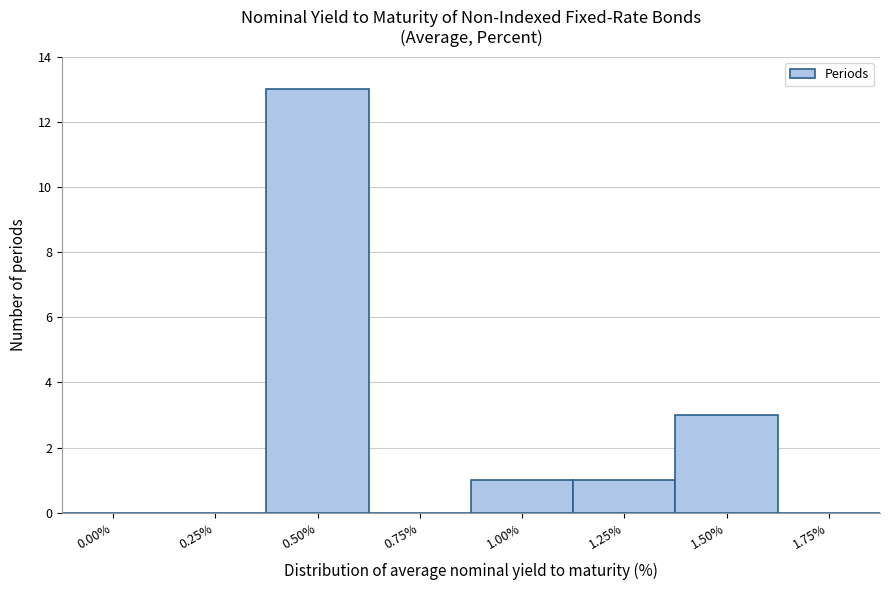

Reading right to left, list all the values displayed in this chart.

1.75%=0	1.50%=3	1.25%=1	1.00%=1	0.75%=0	0.50%=13	0.25%=0	0.00%=0